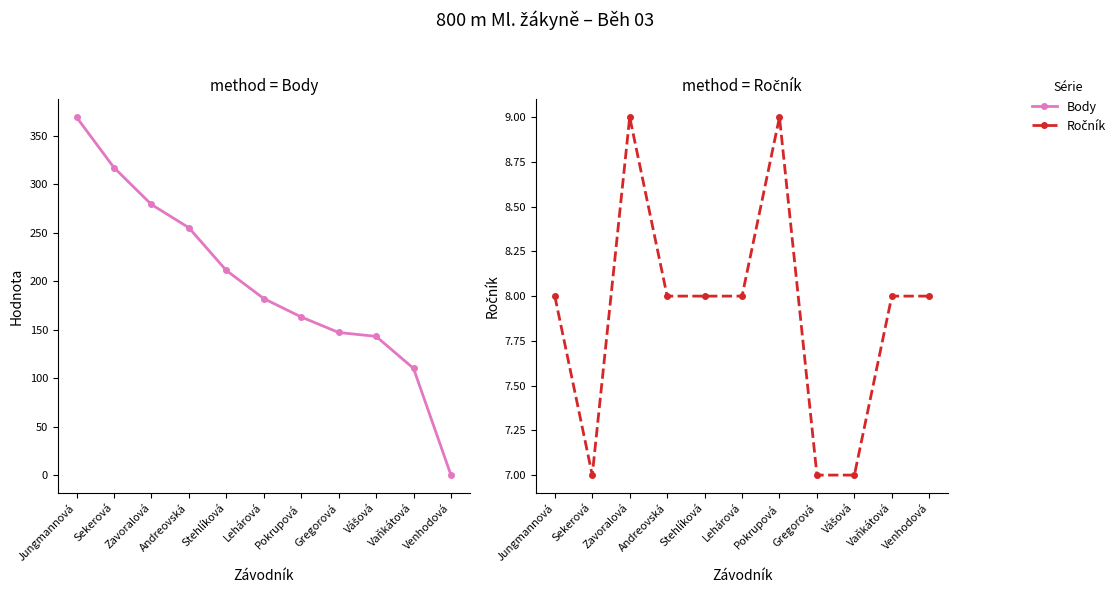

Where is the first local maximum for Ročník?

Zavoralová